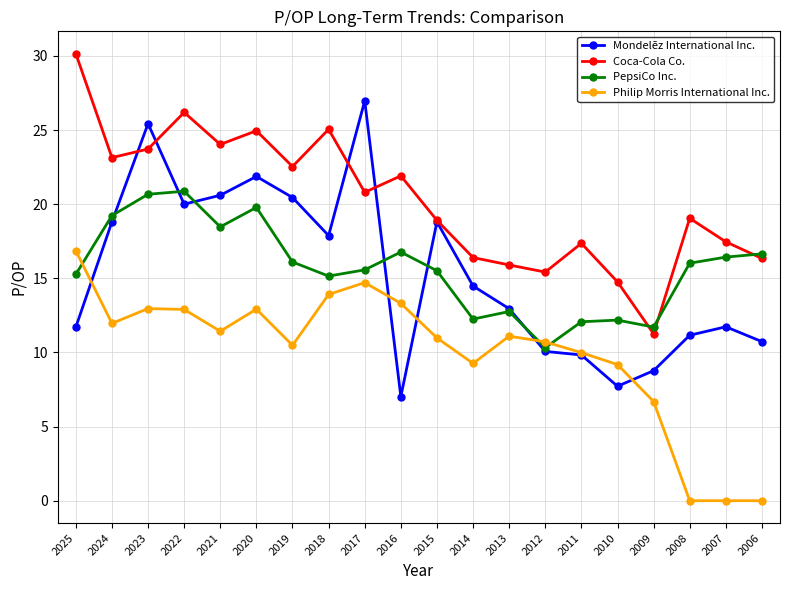

How many values in the PepsiCo Inc. series are below 16?

10